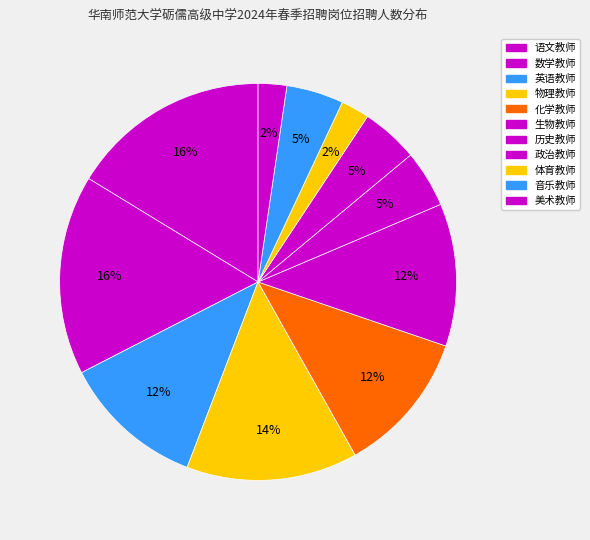

To the nearest percent, what is the combined percentage of 物理教师 and 音乐教师?

19%